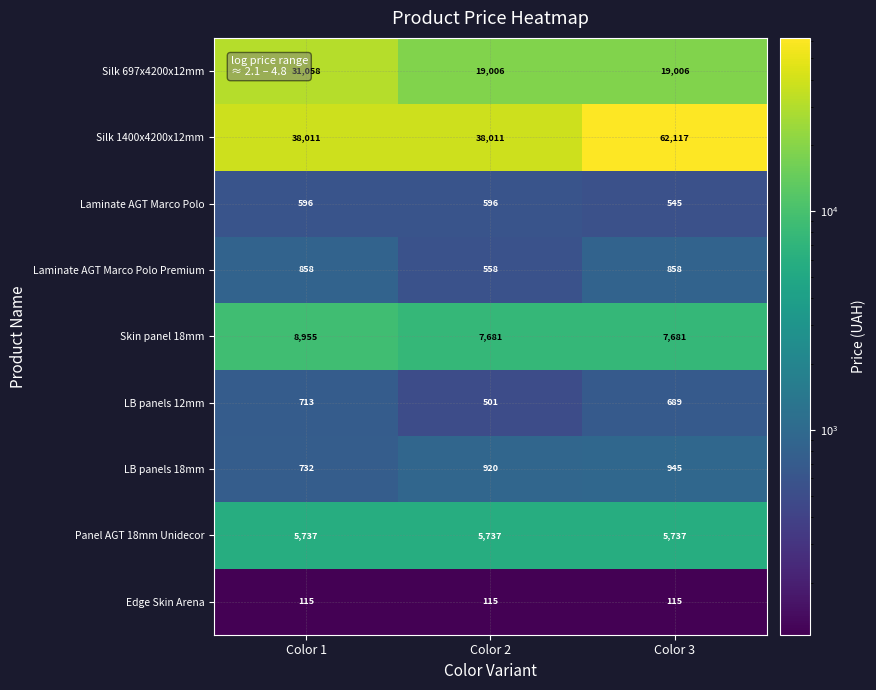

At Color 3, list the series in order from largest to smallest.

Silk 1400x4200x12mm, Silk 697x4200x12mm, Skin panel 18mm, Panel AGT 18mm Unidecor, LB panels 18mm, Laminate AGT Marco Polo Premium, LB panels 12mm, Laminate AGT Marco Polo, Edge Skin Arena